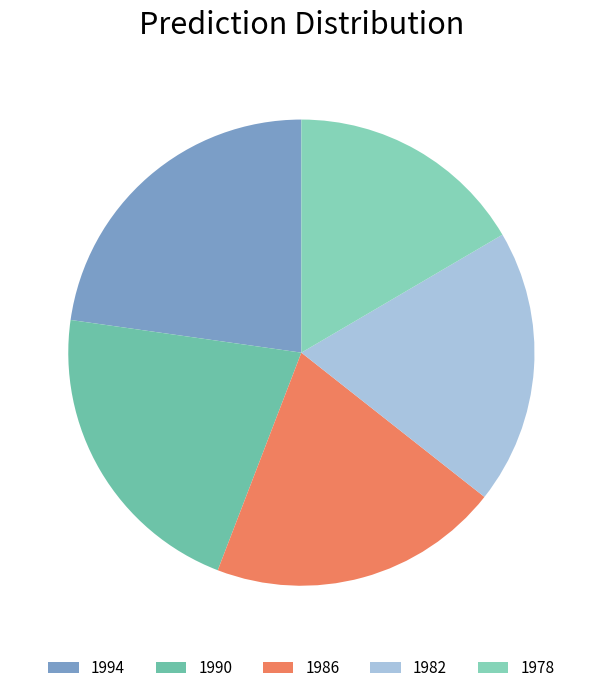

Does any single category account for the majority?

No